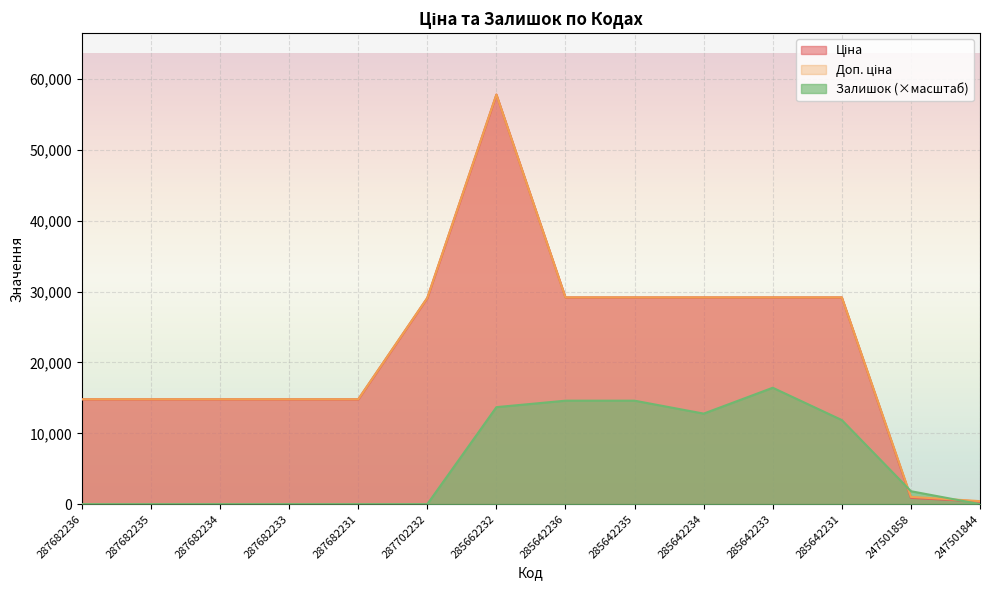

What is the difference between the highest and lowest values at 247501858?

932.8